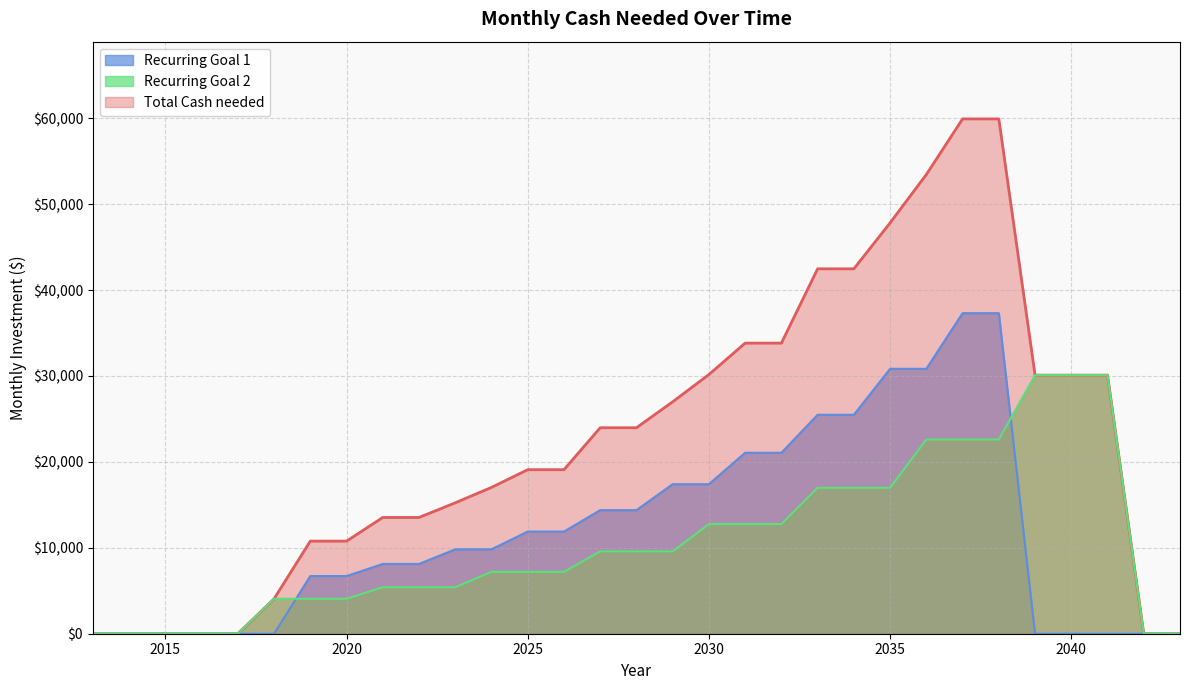

Which series has the largest range (max minus min)?

Total Cash needed